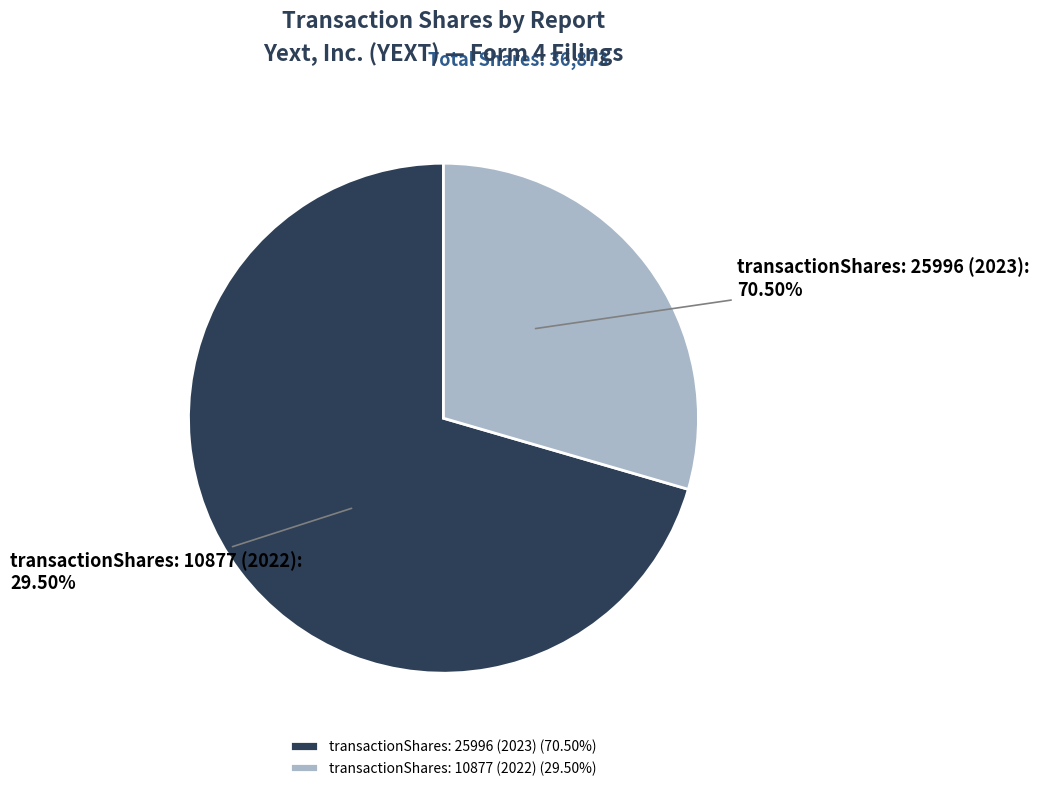

To the nearest percent, what percentage of the pie is transactionShares: 10877 (2022)?

29%